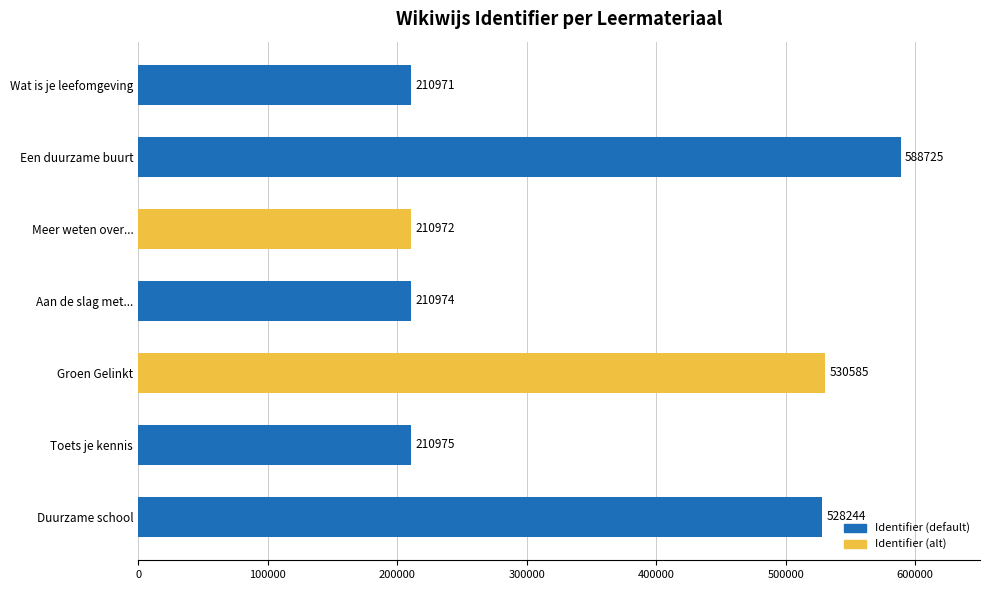

List the labels in order of value, largest first.

Een duurzame buurt, Groen Gelinkt, Duurzame school, Toets je kennis, Aan de slag met..., Meer weten over..., Wat is je leefomgeving